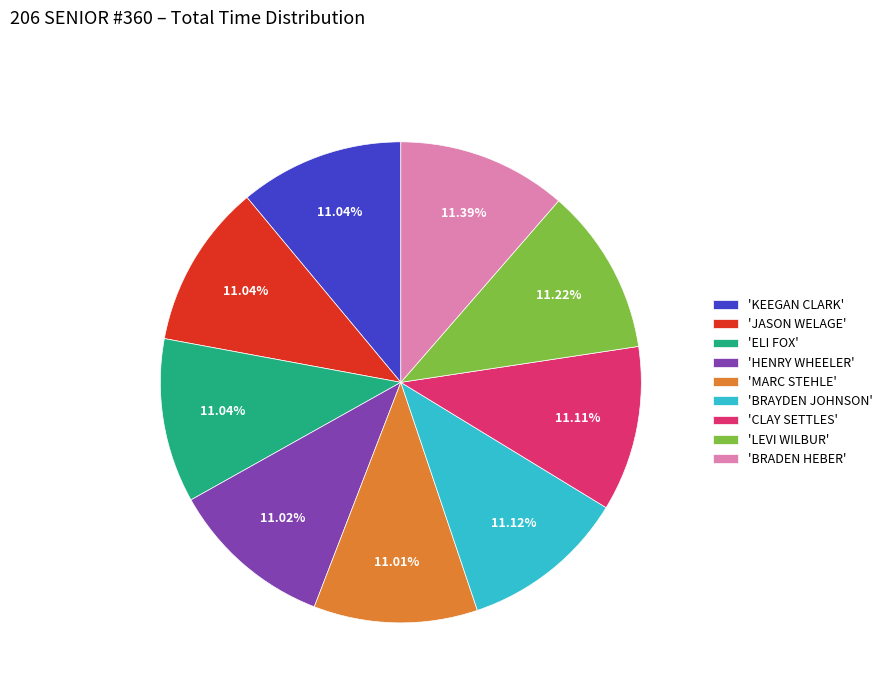

Is the sum of 'HENRY WHEELER' and 'KEEGAN CLARK' greater than half?

No